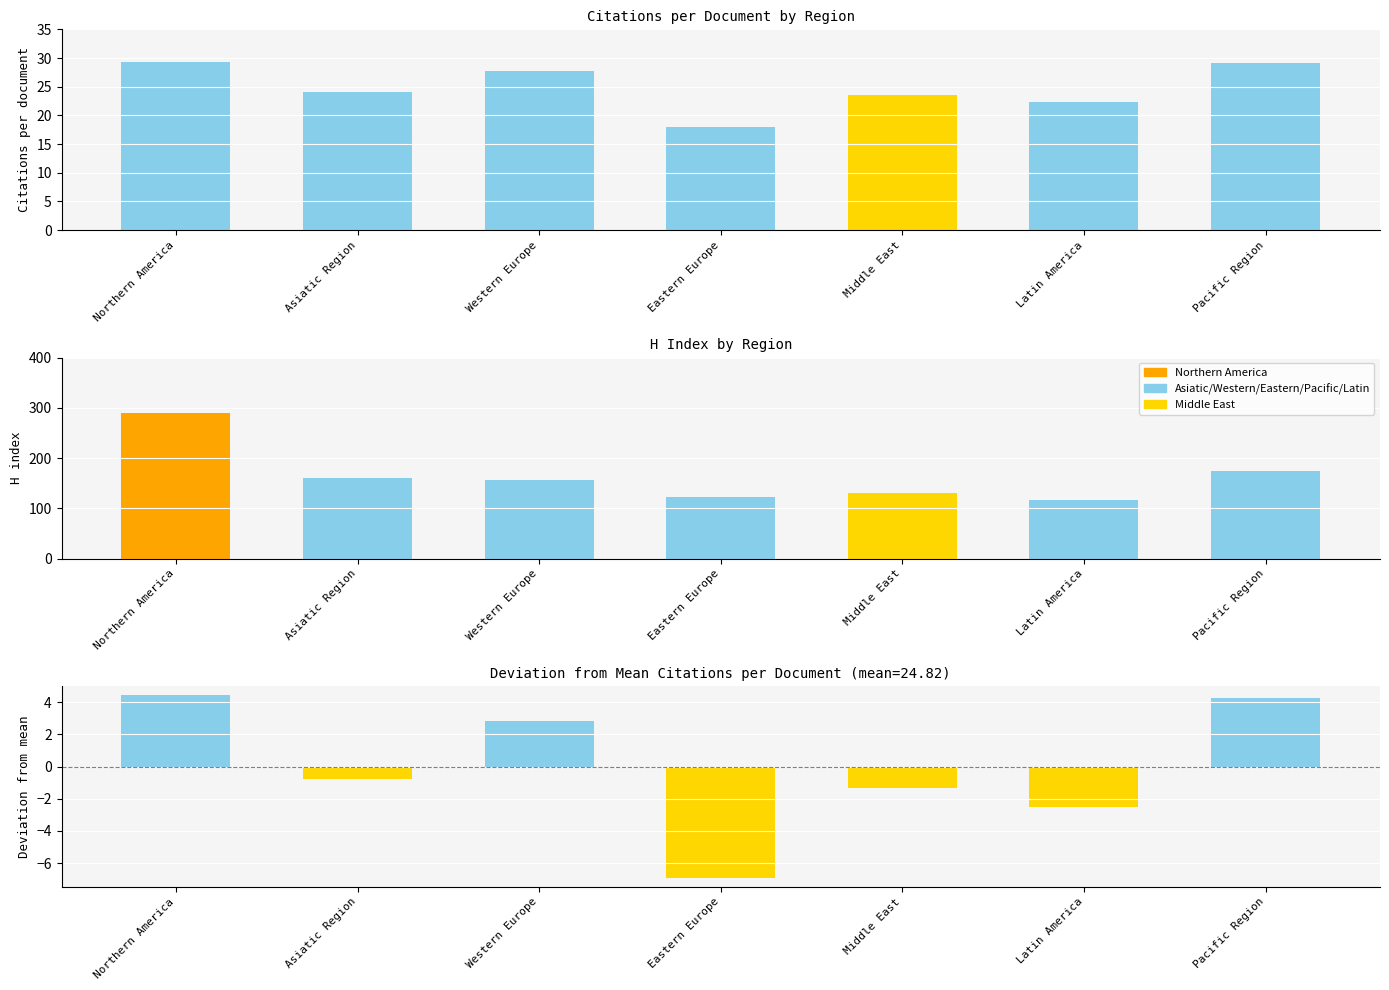

Is it true that Diff from mean equals 0.7 at Western Europe?

False